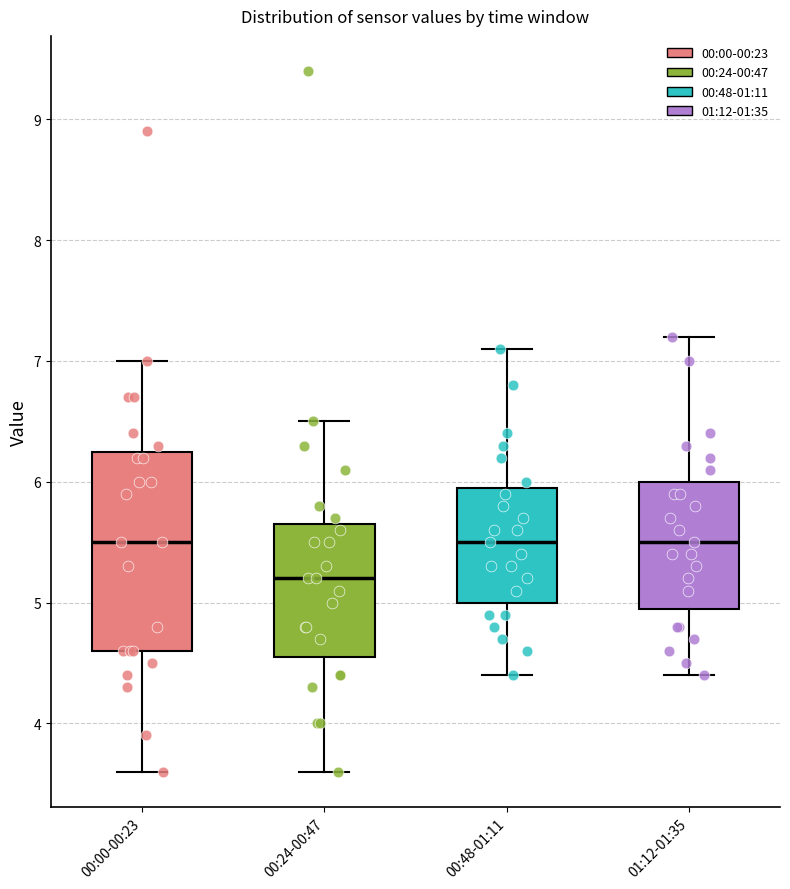

Reading left to right, transcribe this box plot: for each box, give where its median line is, the range the box spans, and where its two whiskers end, as read against the y-axis. The values are not printed on the chart, so give them approximately, as read against the axis.

00:00-00:23: median 5.5, box 4.6 to 6.3, whiskers 3.6 to 7.0
00:24-00:47: median 5.2, box 4.6 to 5.7, whiskers 3.6 to 6.5
00:48-01:11: median 5.5, box 5.0 to 6.0, whiskers 4.4 to 7.1
01:12-01:35: median 5.5, box 5.0 to 6.0, whiskers 4.4 to 7.2